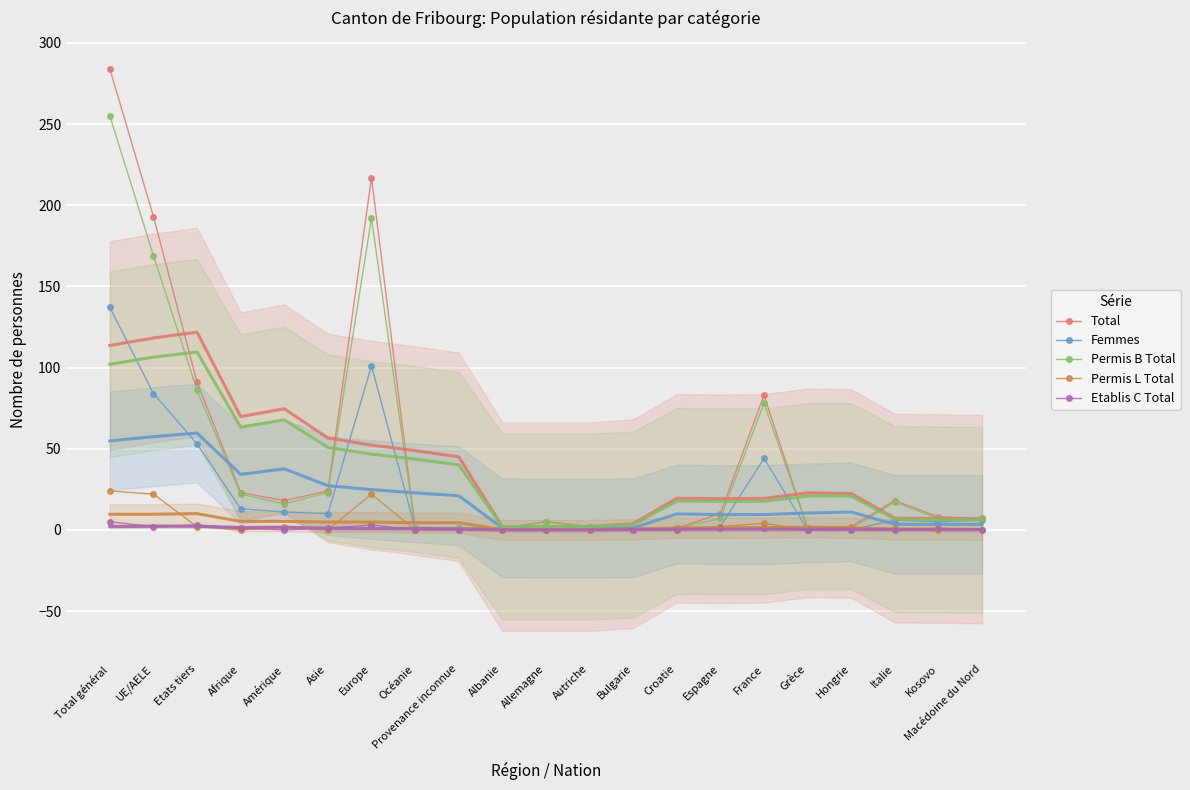

Which series changed the most between Grèce and Macédoine du Nord?

Total